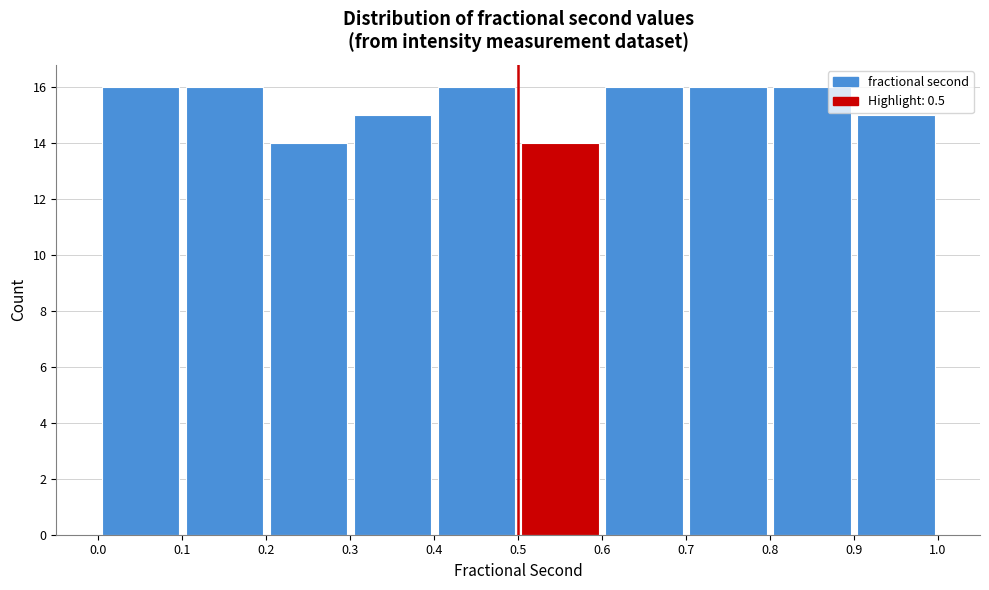

Reading left to right, transcribe this chart: for each bar, give the range it covers on the x-axis and its height. The values are not printed on the chart, so give them approximately, as read against the axis.

0.0 to 0.1: 16
0.1 to 0.2: 16
0.2 to 0.3: 14
0.3 to 0.4: 15
0.4 to 0.5: 16
0.5 to 0.6: 14
0.6 to 0.7: 16
0.7 to 0.8: 16
0.8 to 0.9: 16
0.9 to 1.0: 15